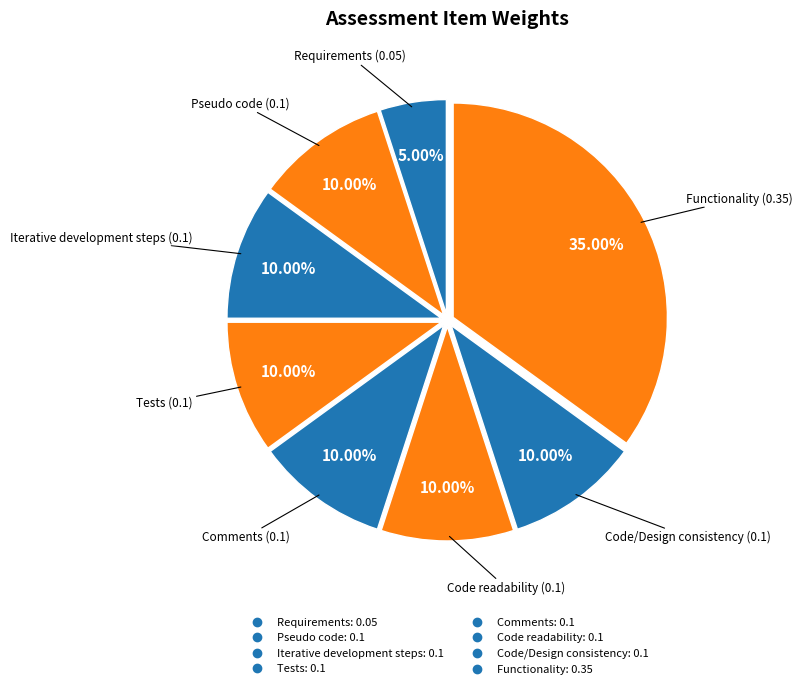

What is the largest slice in the pie chart?

Functionality